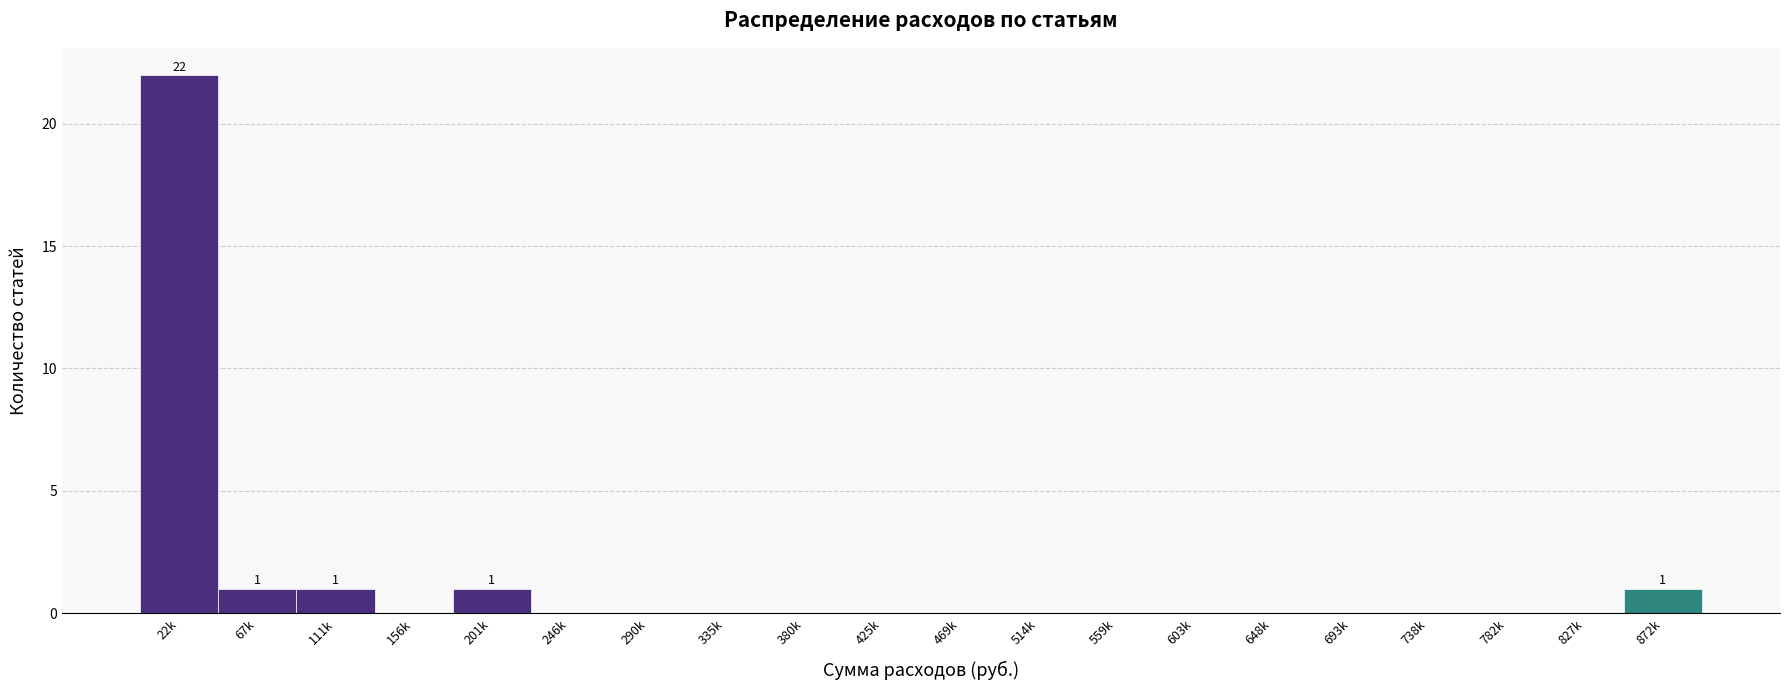

Reading right to left, extract all data points from this chart.

872k=1	827k=0	782k=0	738k=0	693k=0	648k=0	603k=0	559k=0	514k=0	469k=0	425k=0	380k=0	335k=0	290k=0	246k=0	201k=1	156k=0	111k=1	67k=1	22k=22